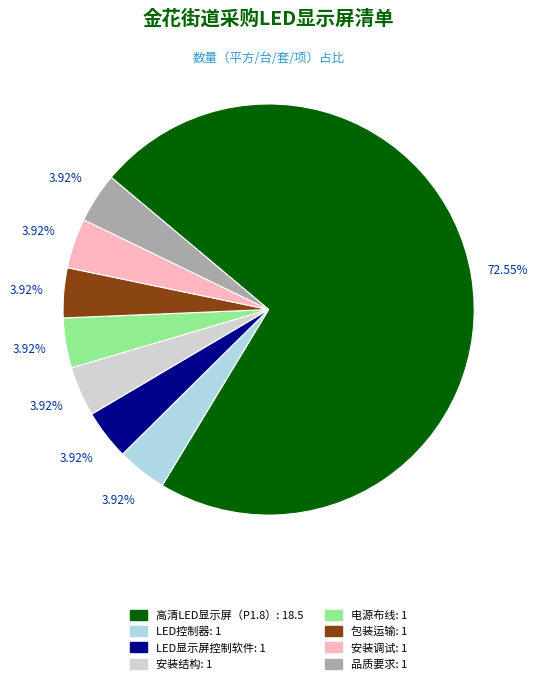

To the nearest percent, what is the difference between the largest and smallest slice percentages?

69%